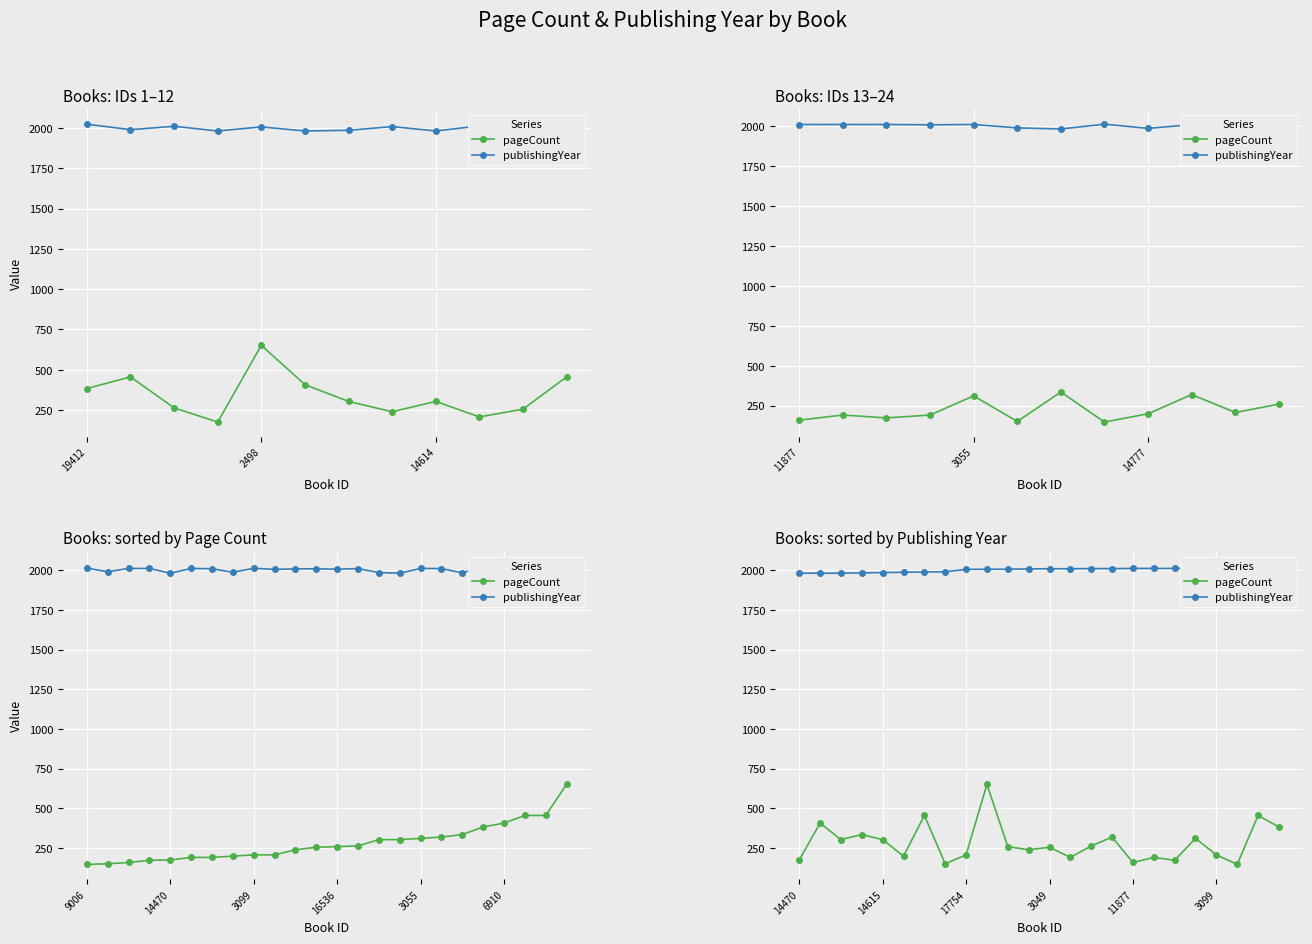

True or false: pageCount and publishingYear cross at least once.

False